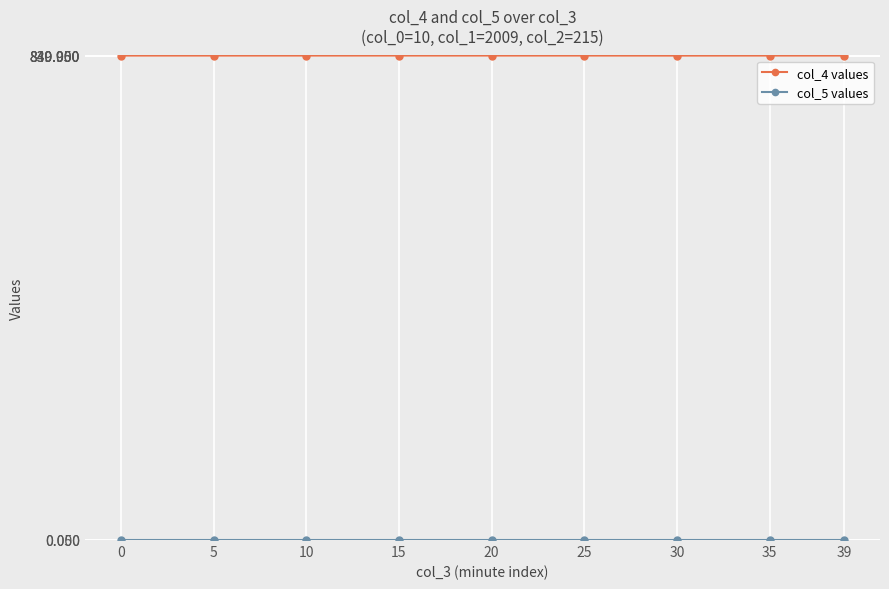

What is the lowest value of the col_4 values series?

839.9